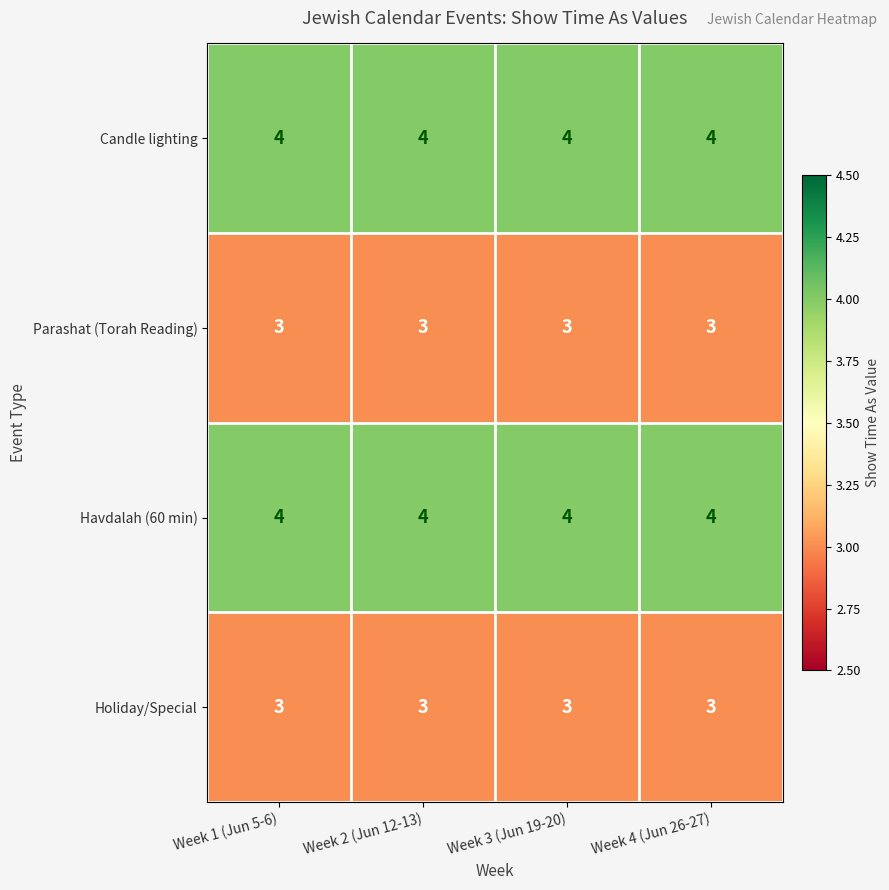

At how many categories does at least one series exceed 3?

4